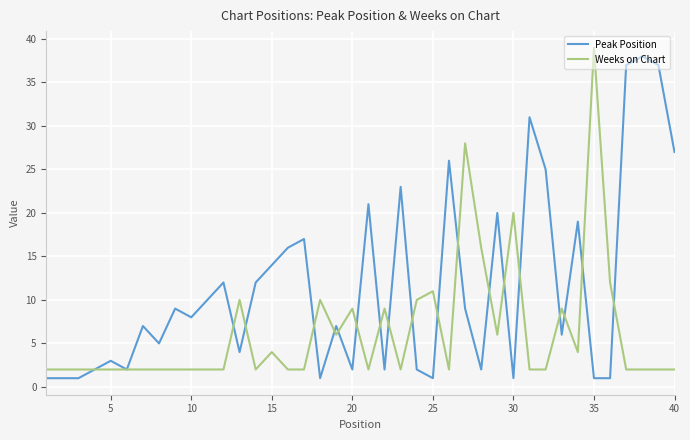

What is the highest value of the Peak Position series?

38